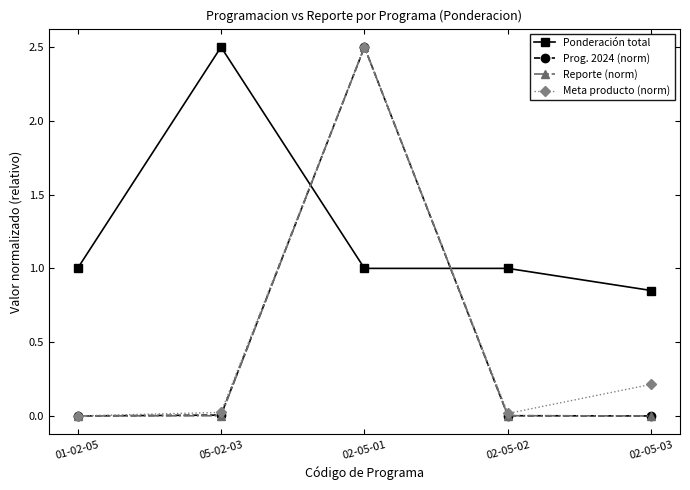

True or false: Reporte (norm) has more than 1 points higher than both neighbors.

False